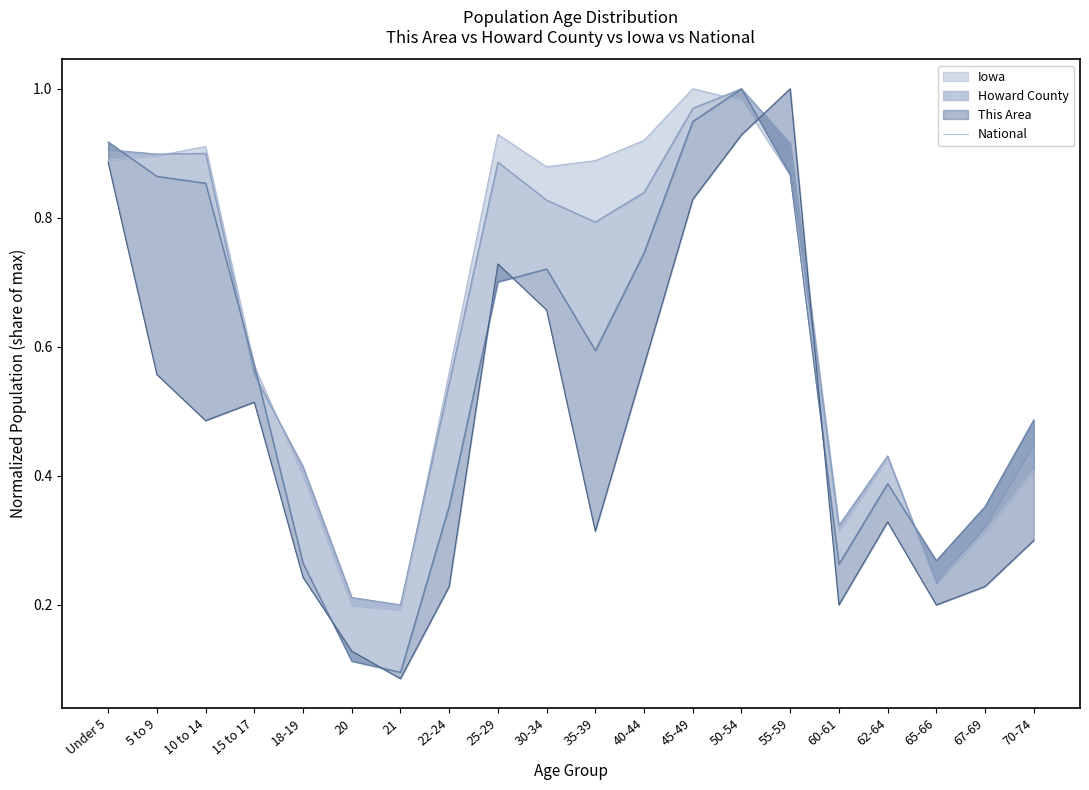

What is the sum of all values?

12.8